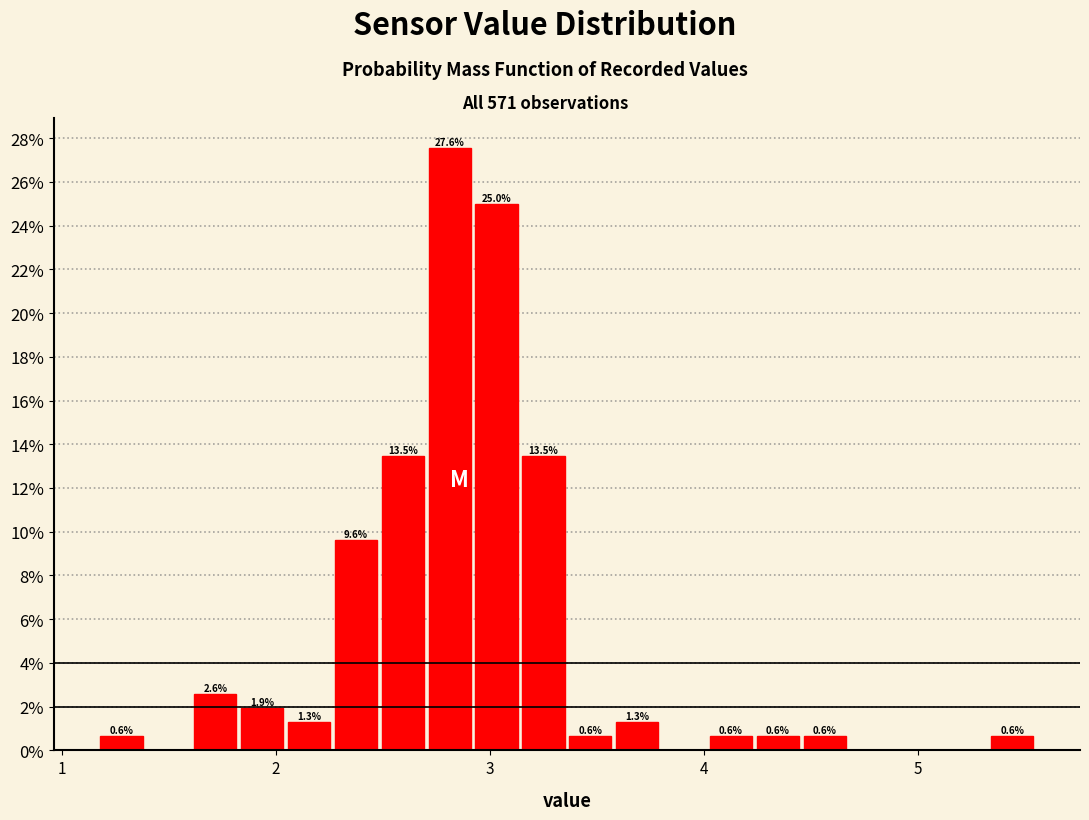

Read against the x-axis, roughly where is the centre of the tallest bar?

2.8